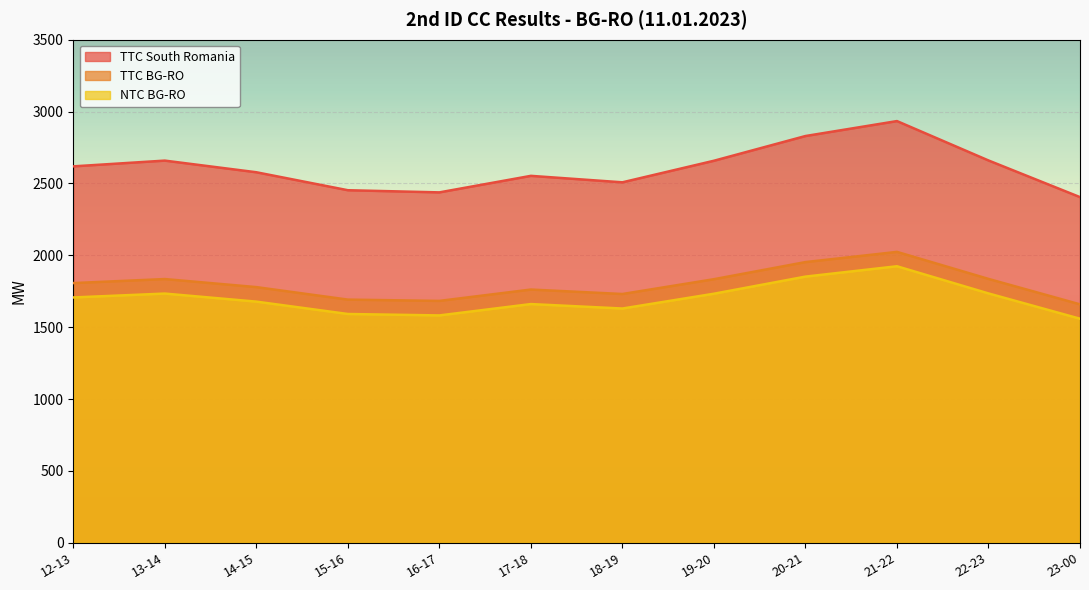

In TTC BG-RO, how many points are lower than both neighbors (excluding endpoints)?

2